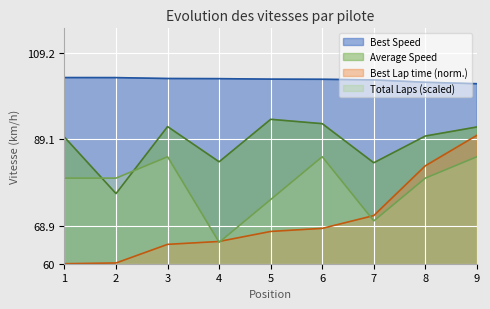

What is the minimum value shown in the chart?

60.0